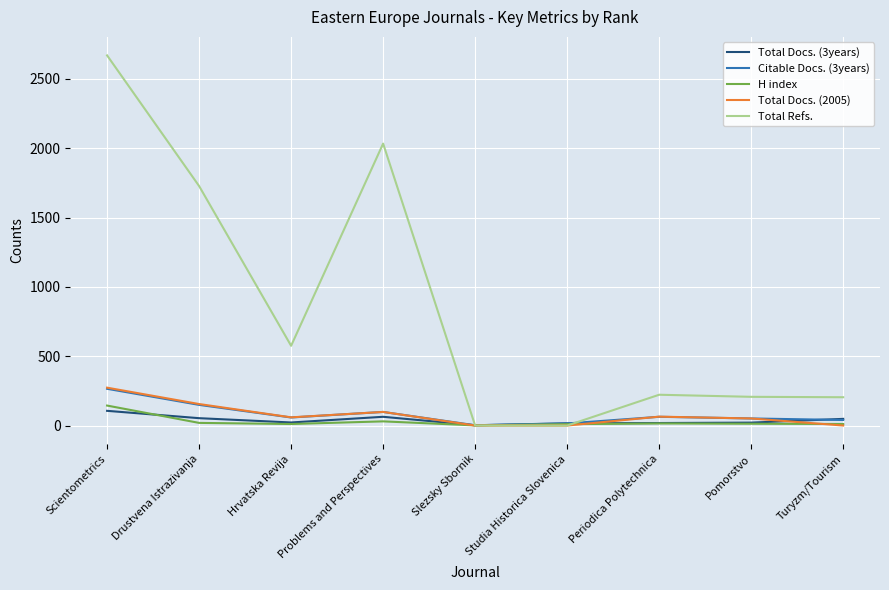

What is the difference between the second highest and second lowest values in the H index series?

20